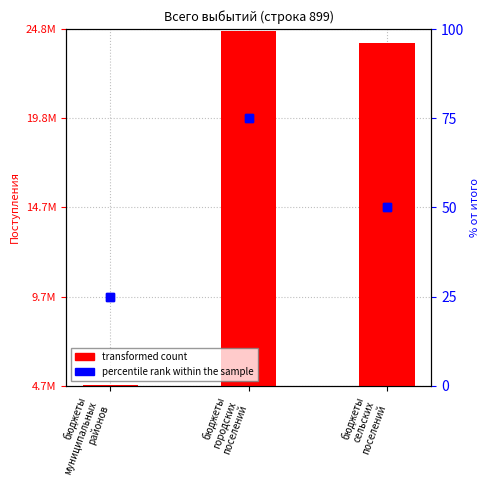

Rank the series by their maximum value, from highest to lowest.

transformed count, percentile rank within the sample